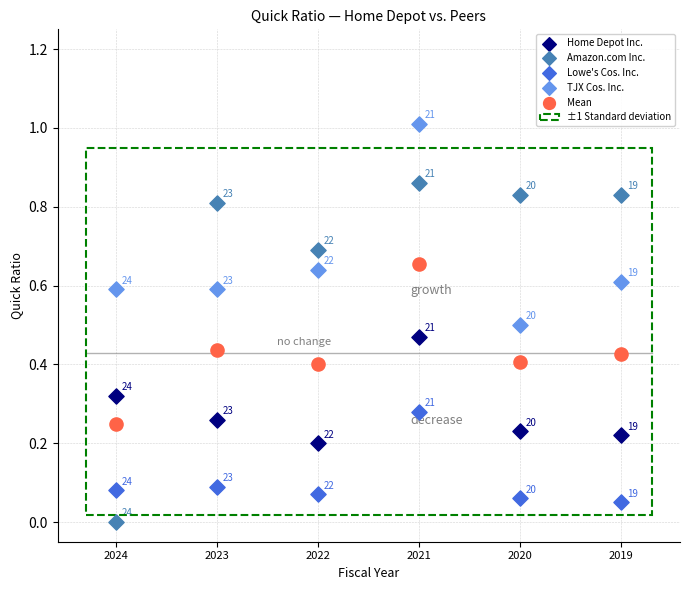

Which series has the widest spread of Y values?

Amazon.com Inc.